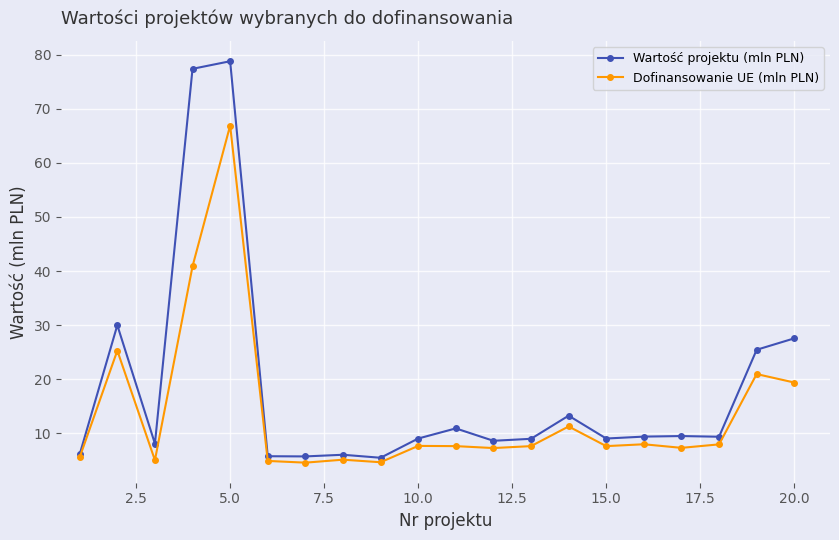

What is the highest value of the Wartość projektu (mln PLN) series?

78.8